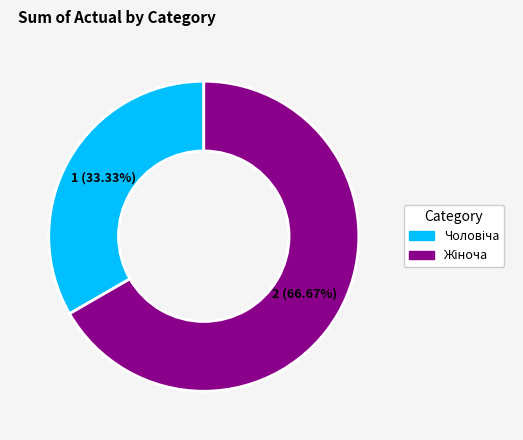

How many segments does this pie chart have?

2